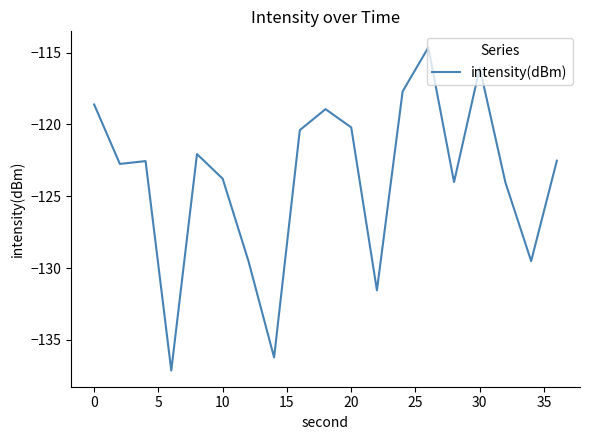

What is the greatest value displayed?

-114.6